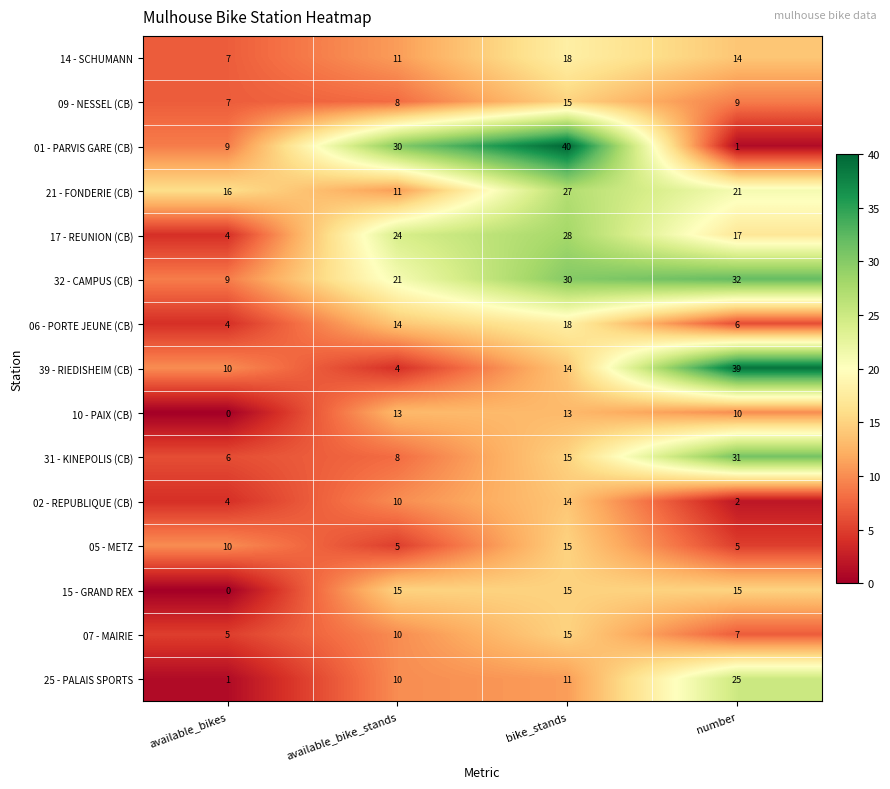

At which category is the sum across all series the highest?

bike_stands